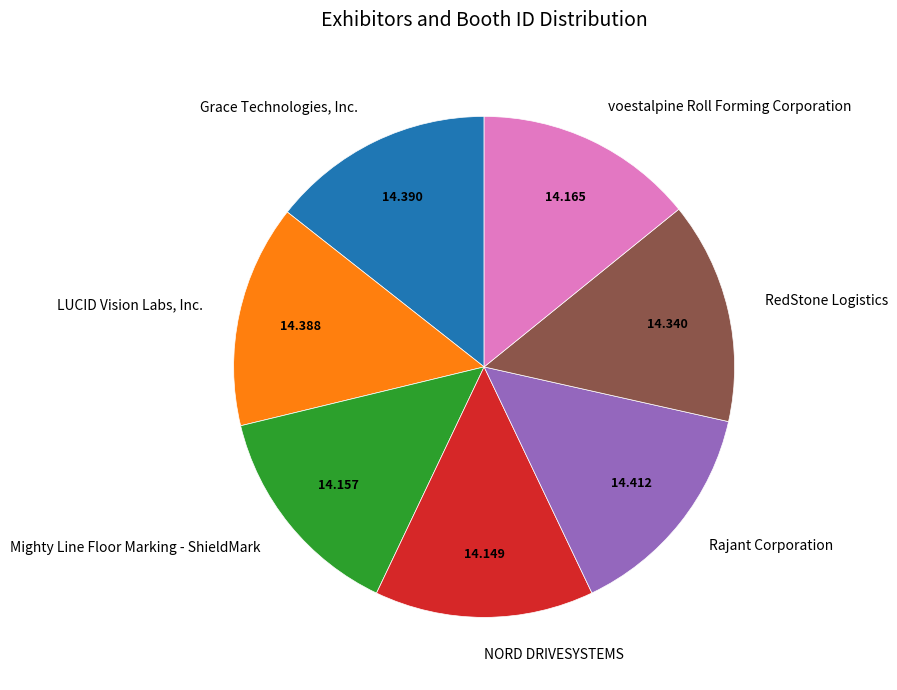

Does Grace Technologies, Inc. account for over 50% of the chart?

No